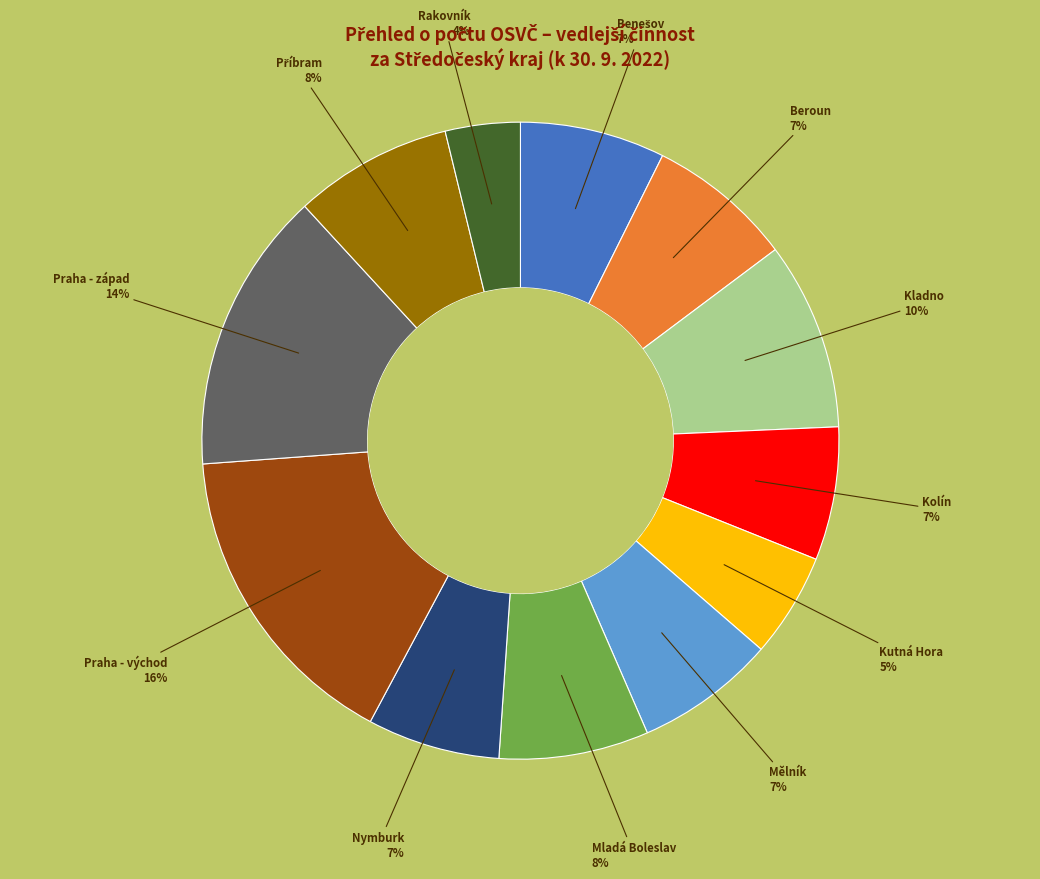

Does any single category account for the majority?

No